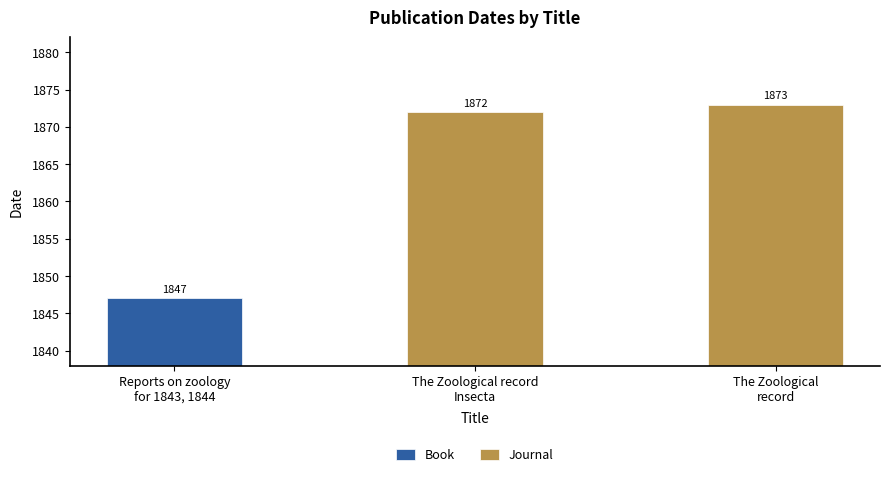

What is the sum of all Journal values?

3745